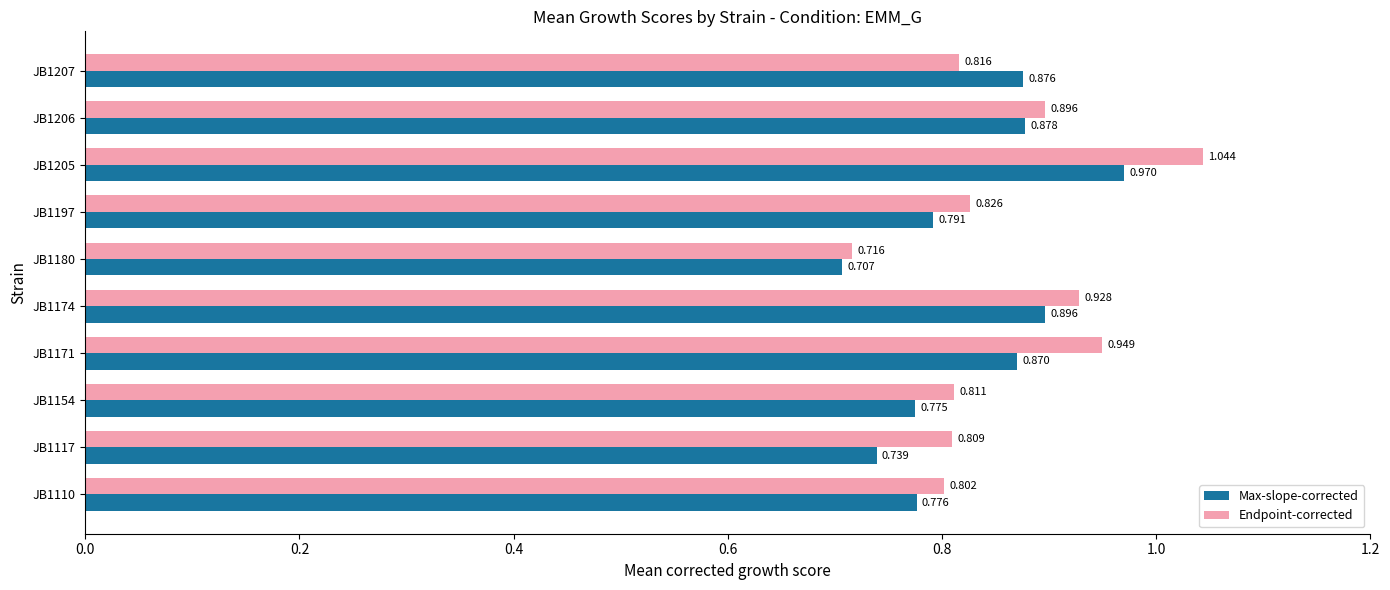

At how many categories does at least one series exceed 0?

10